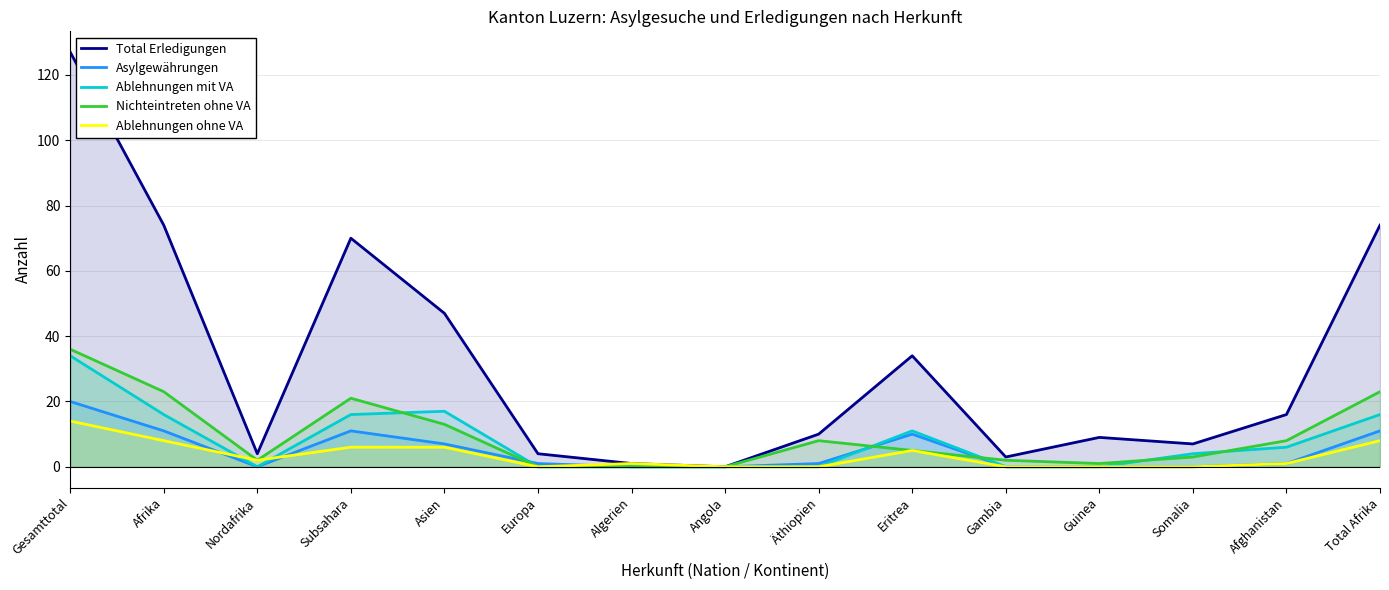

The Ablehnungen ohne VA series shows 2 at Nordafrika. True or false?

True